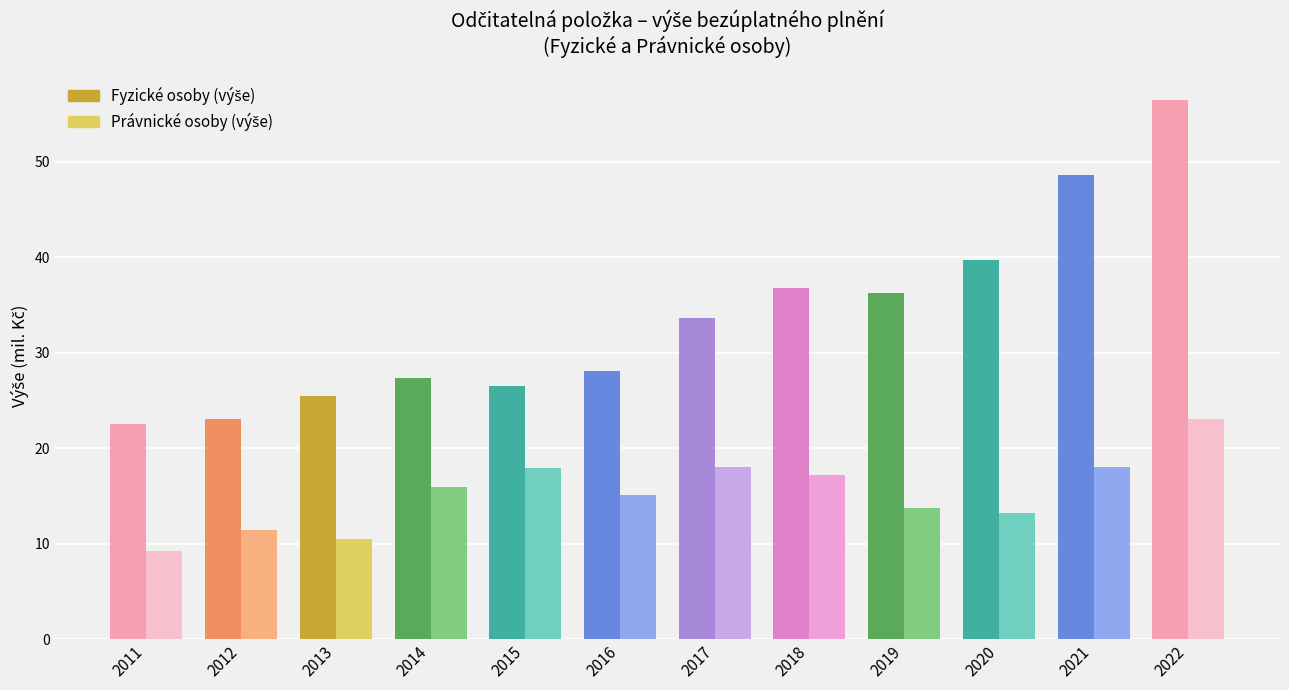

What is the greatest value displayed?

56.5